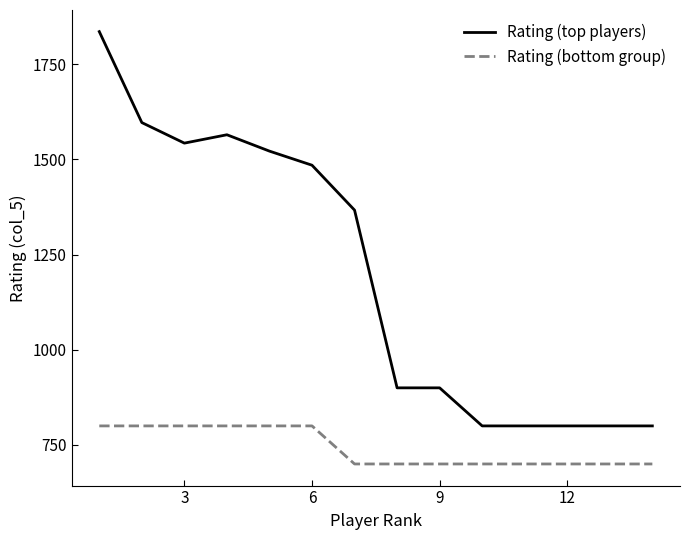

What is the maximum value for Rating (bottom group)?

800